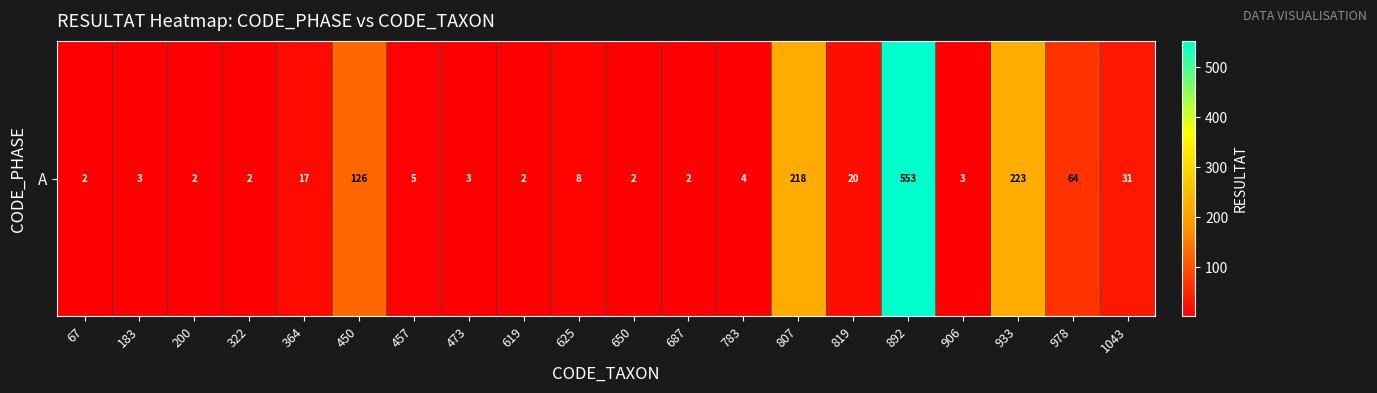

True or false: the data shows 108 at 978.

False